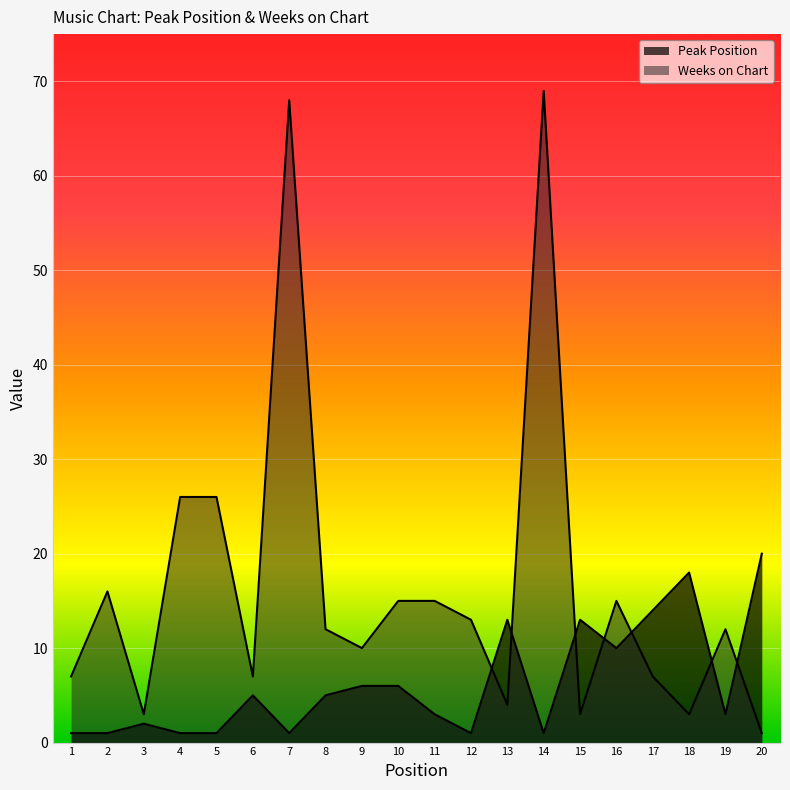

Where is the first local minimum for Weeks on Chart?

3